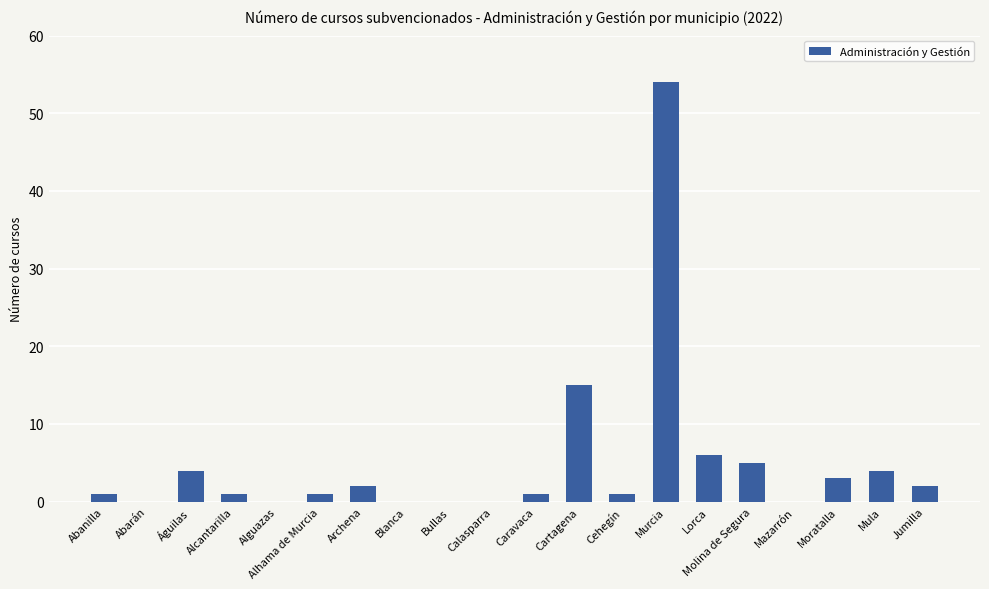

Reading left to right, extract all data points from this chart.

1	0	4	1	0	1	2	0	0	0	1	15	1	54	6	5	0	3	4	2